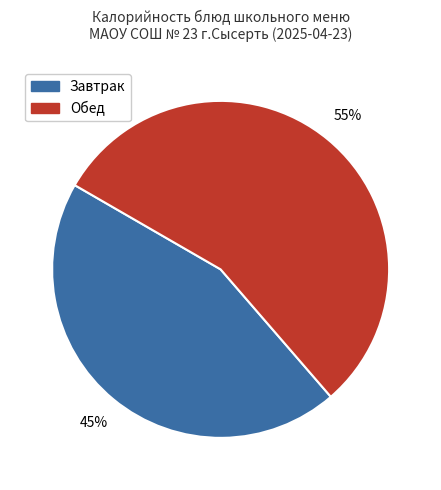

To the nearest percent, what is the average slice percentage?

50%